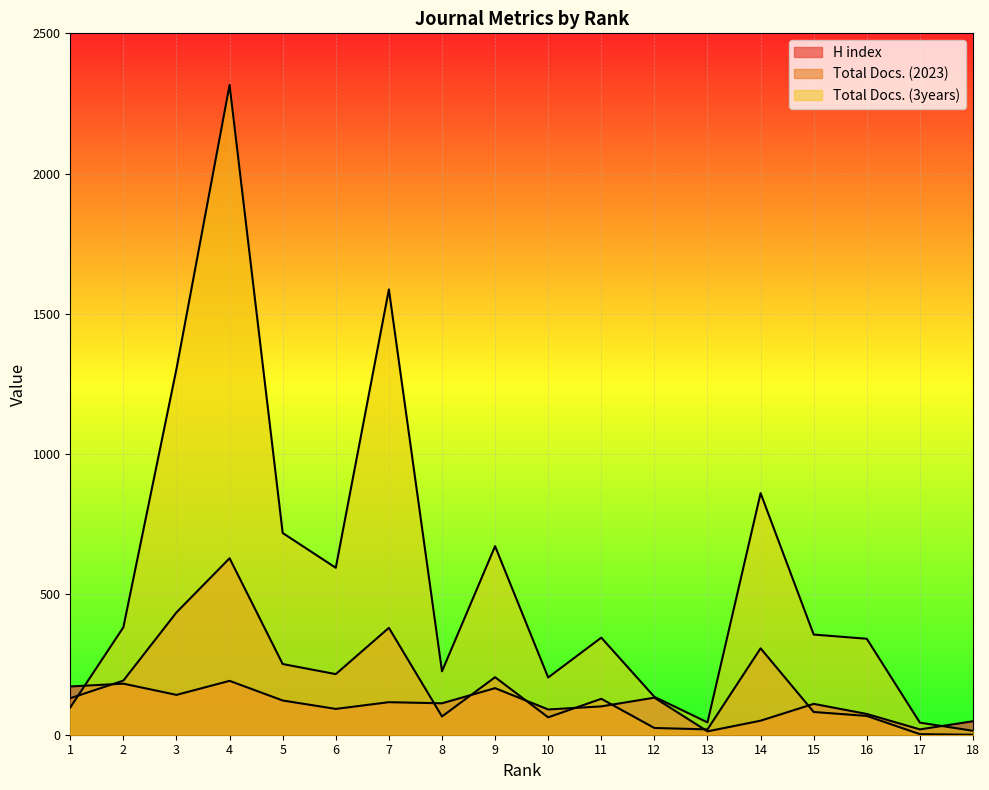

True or false: Total Docs. (3years) has more than 0 points higher than both neighbors.

True